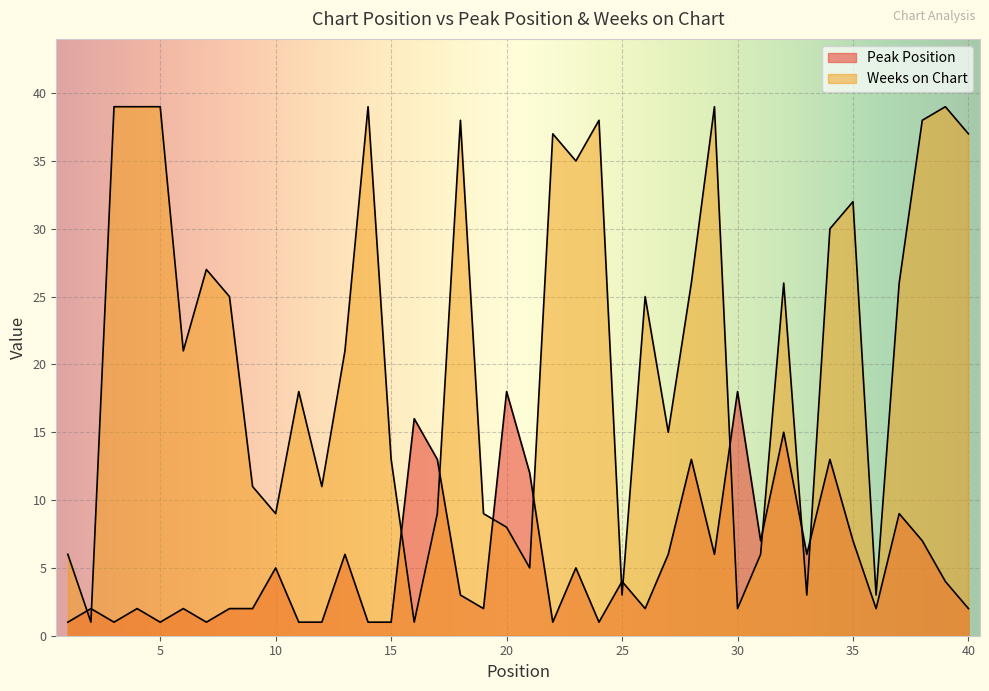

In Weeks on Chart, how many points are lower than both neighbors (excluding endpoints)?

12